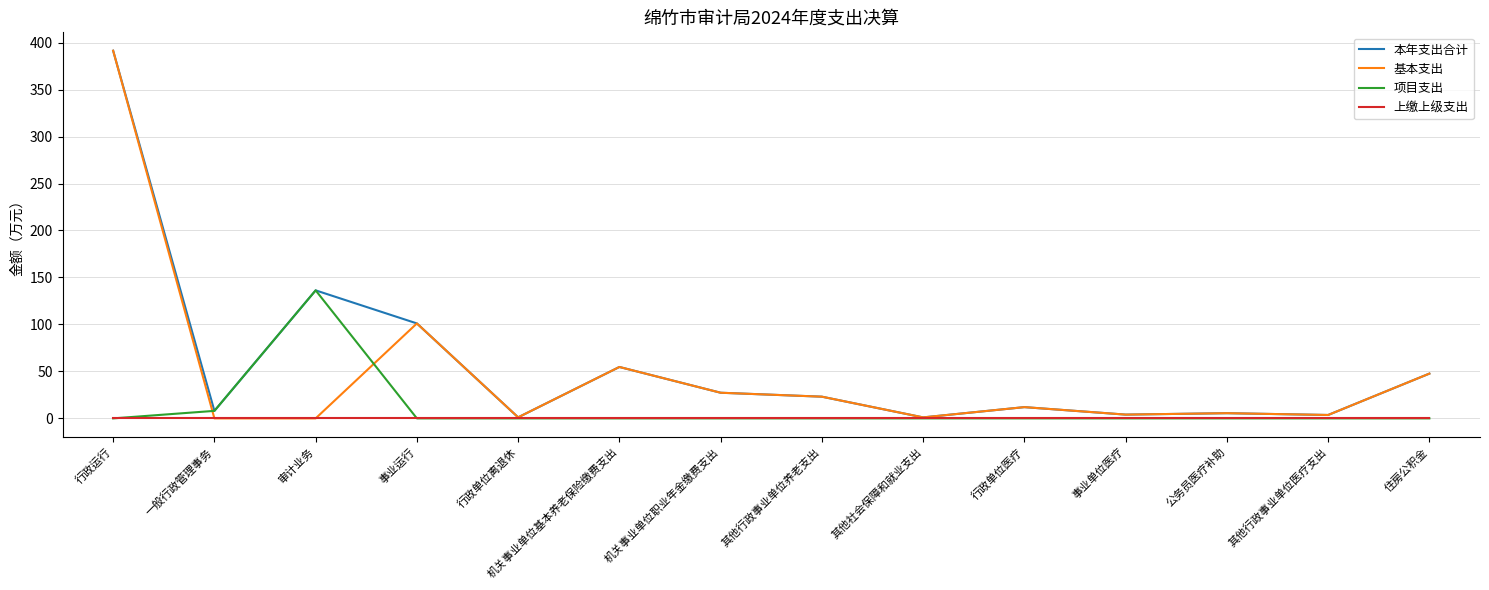

Is this an area chart (filled region under the line)?

No